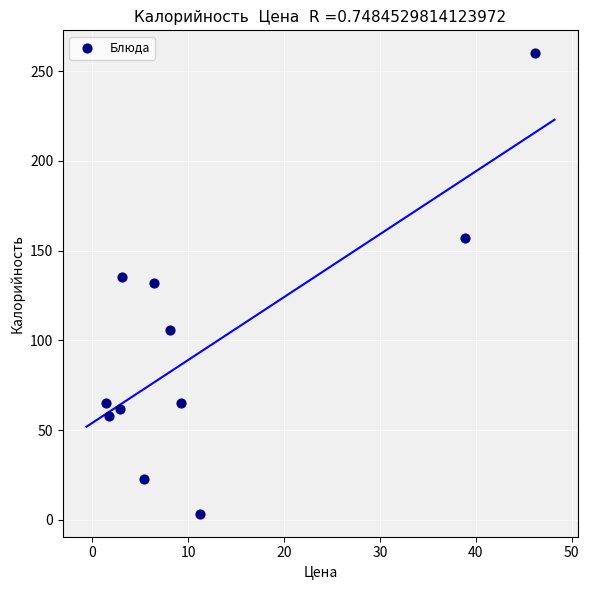

What is the range of Y values (max minus min)?

256.6